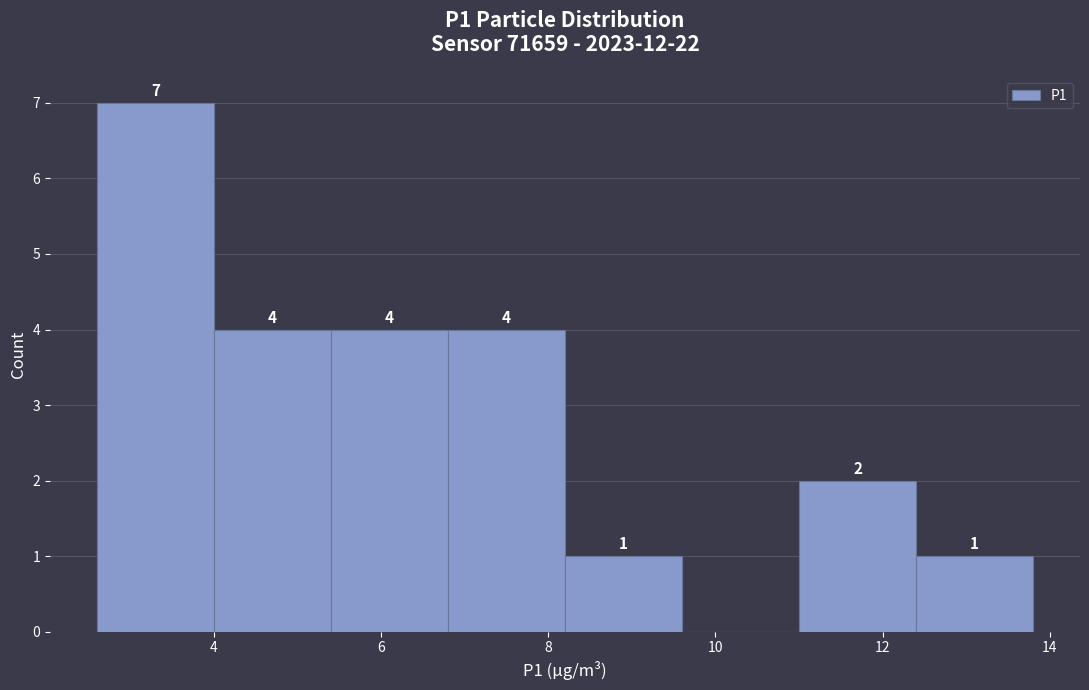

Over which range of the x-axis is the bar tallest?

2.6 to 4.0